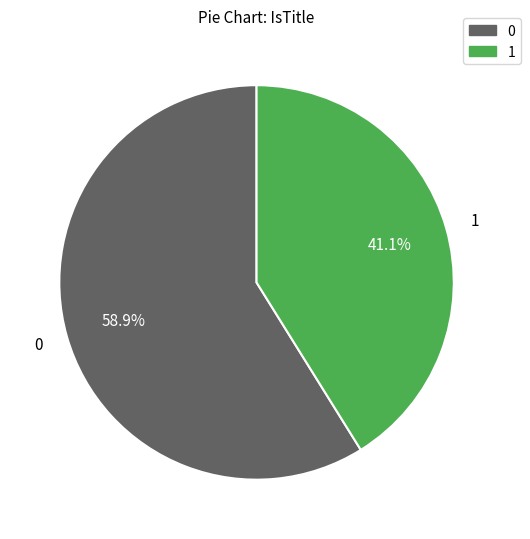

To the nearest percent, what is the difference between the 0 and 1 slice percentages?

18%